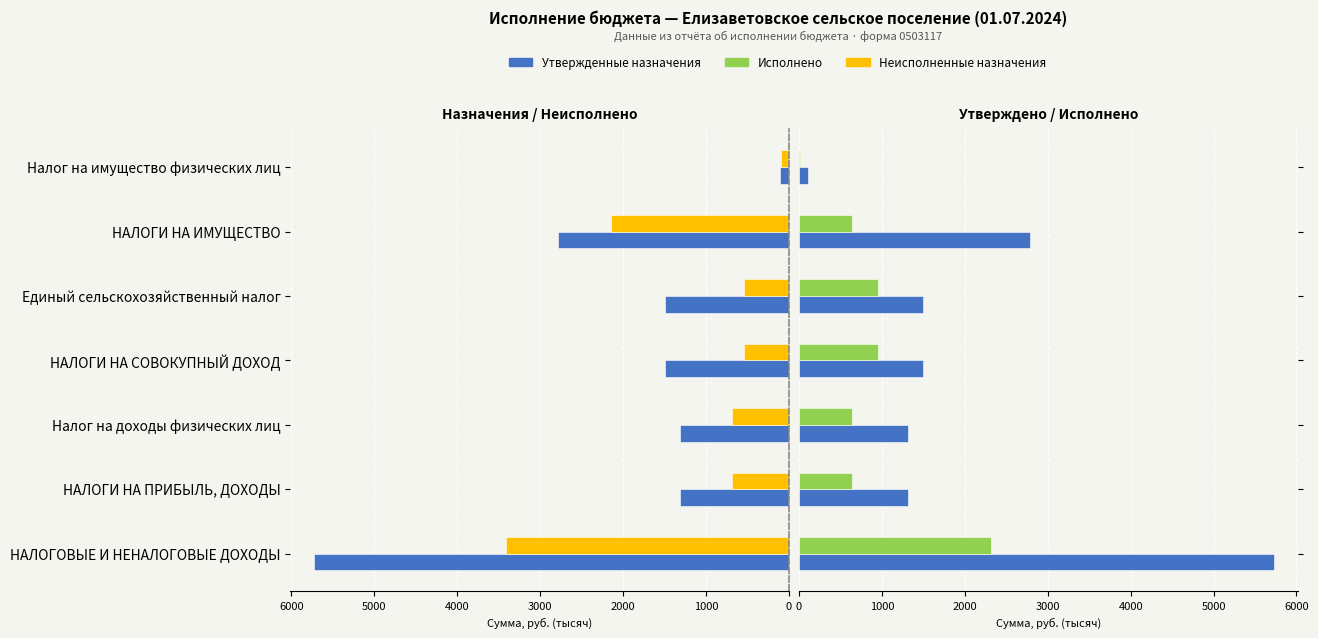

What is the value of the Утвержденные назначения bar at the 1st from the left?

5728.8